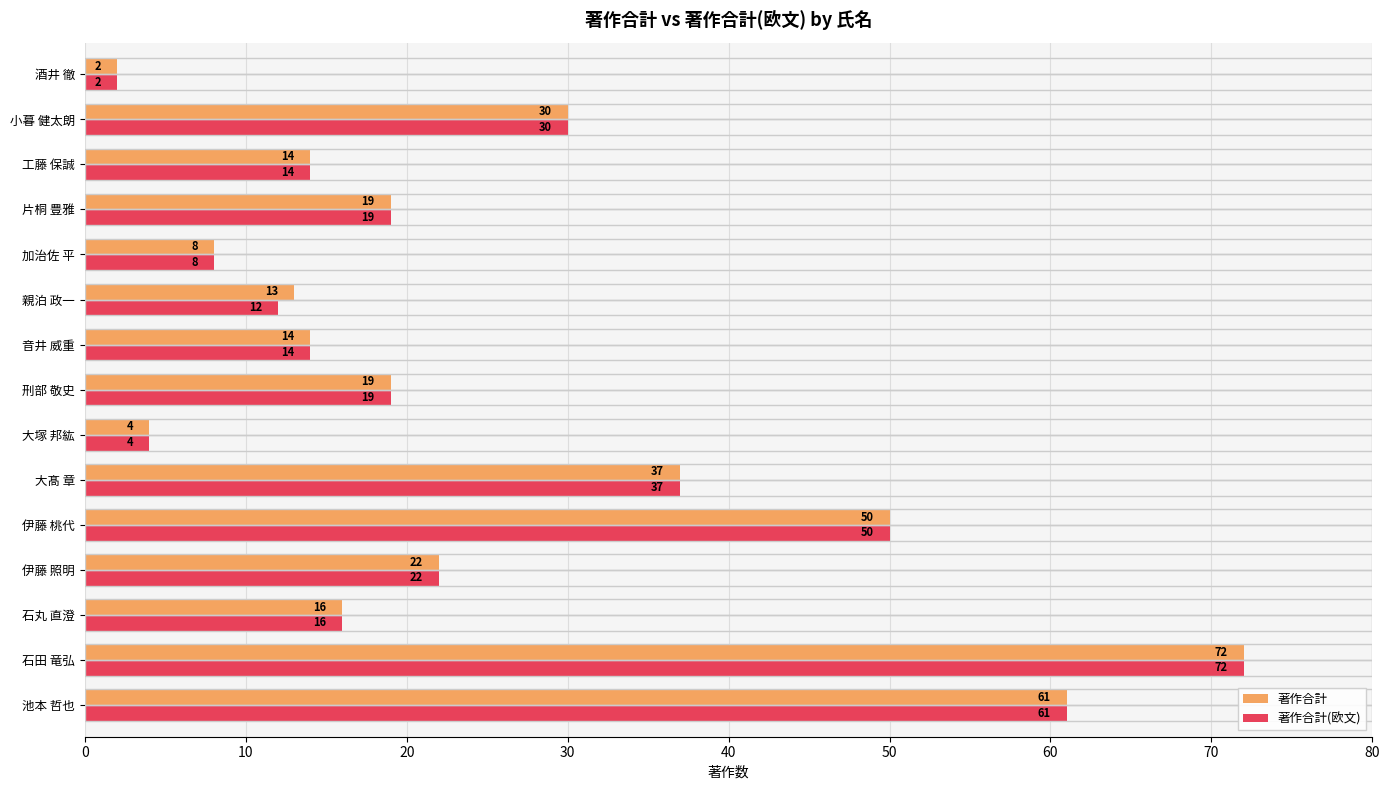

Which series has the largest total across all categories?

著作合計